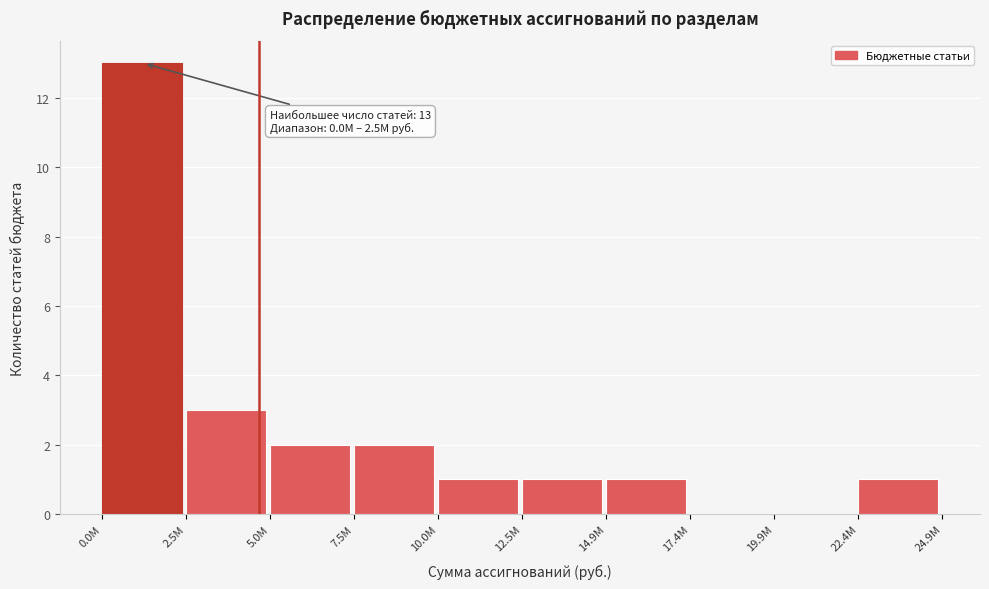

Reading left to right, list all the values displayed in this chart.

0.0M=13	2.5M=3	5.0M=2	7.5M=2	10.0M=1	12.5M=1	14.9M=1	17.4M=0	19.9M=0	22.4M=1